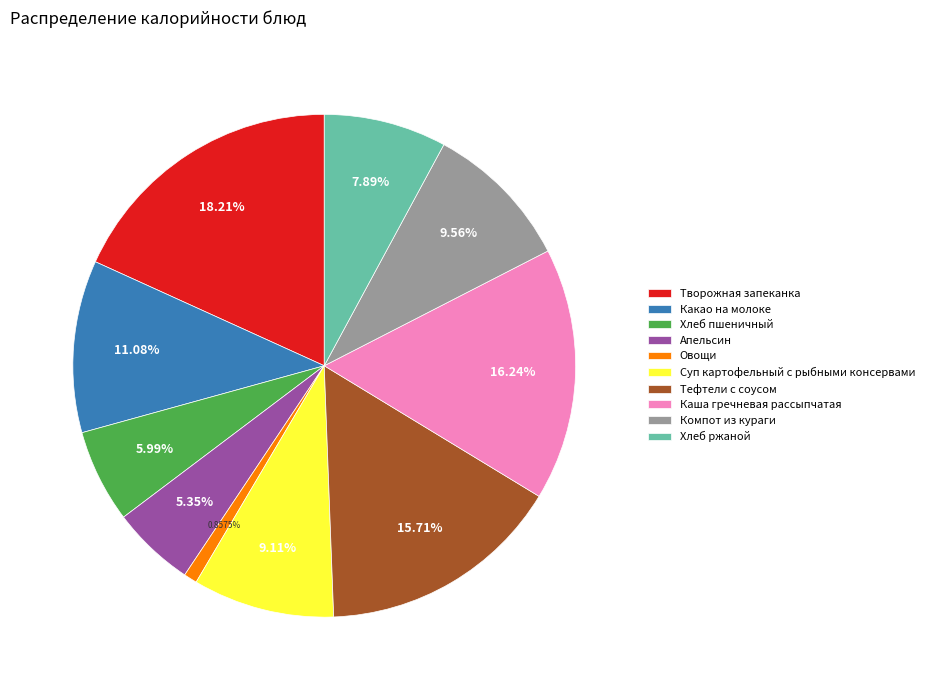

Which slice is the largest?

Творожная запеканка